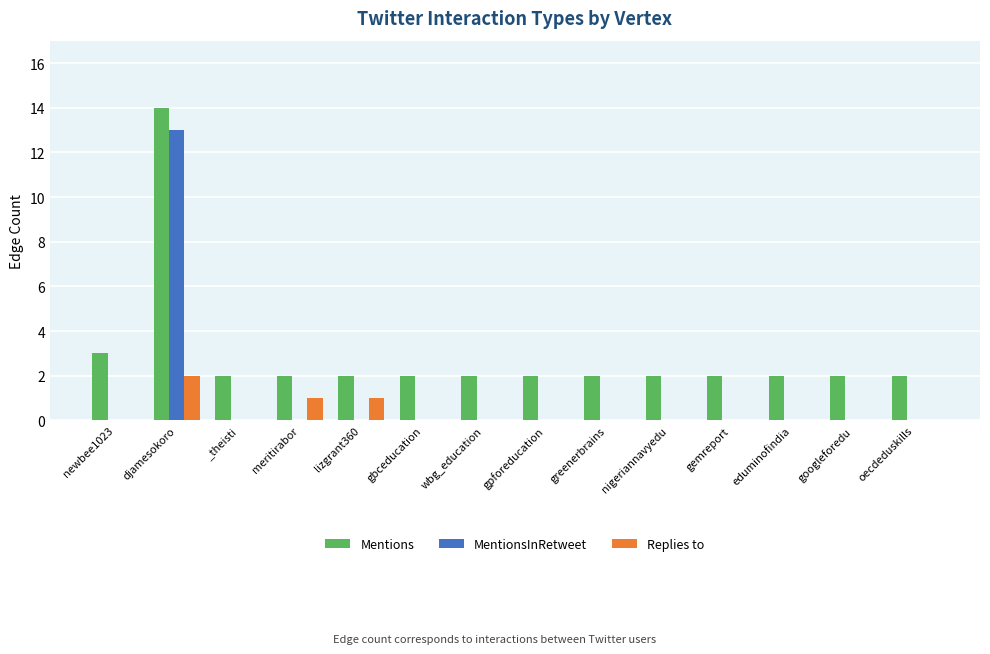

Where is Mentions nearest to the value 8?

newbee1023